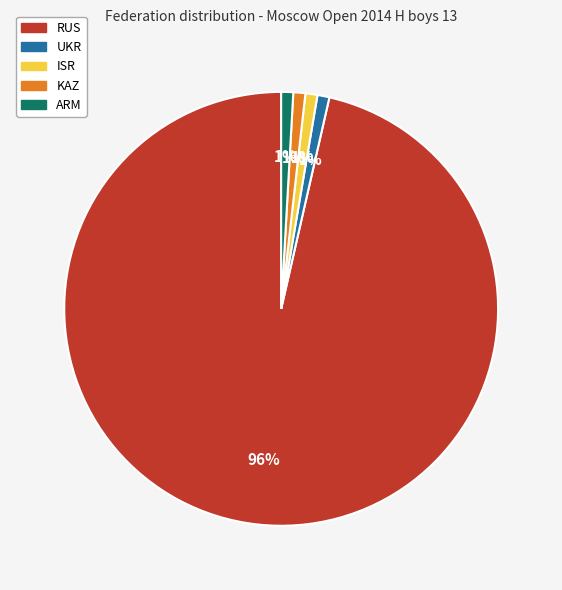

To the nearest percent, what percentage of the pie is KAZ?

1%